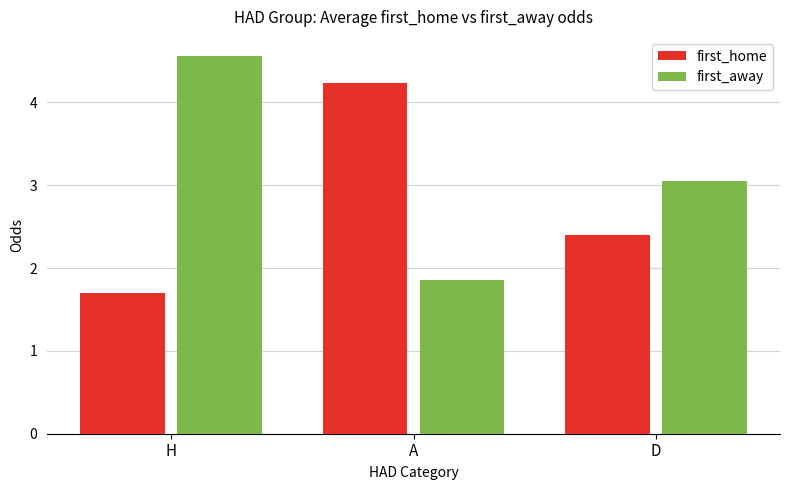

Is it true that first_home equals 2.4 at D?

True